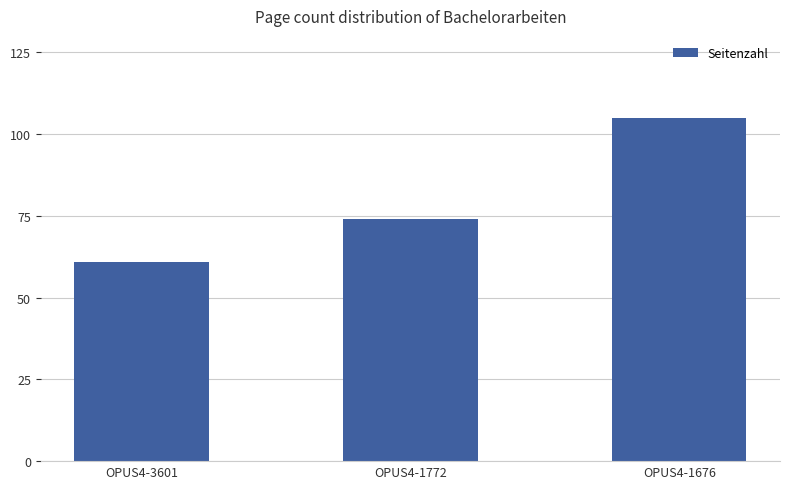

What is the value of the 1st bar from the left?

61